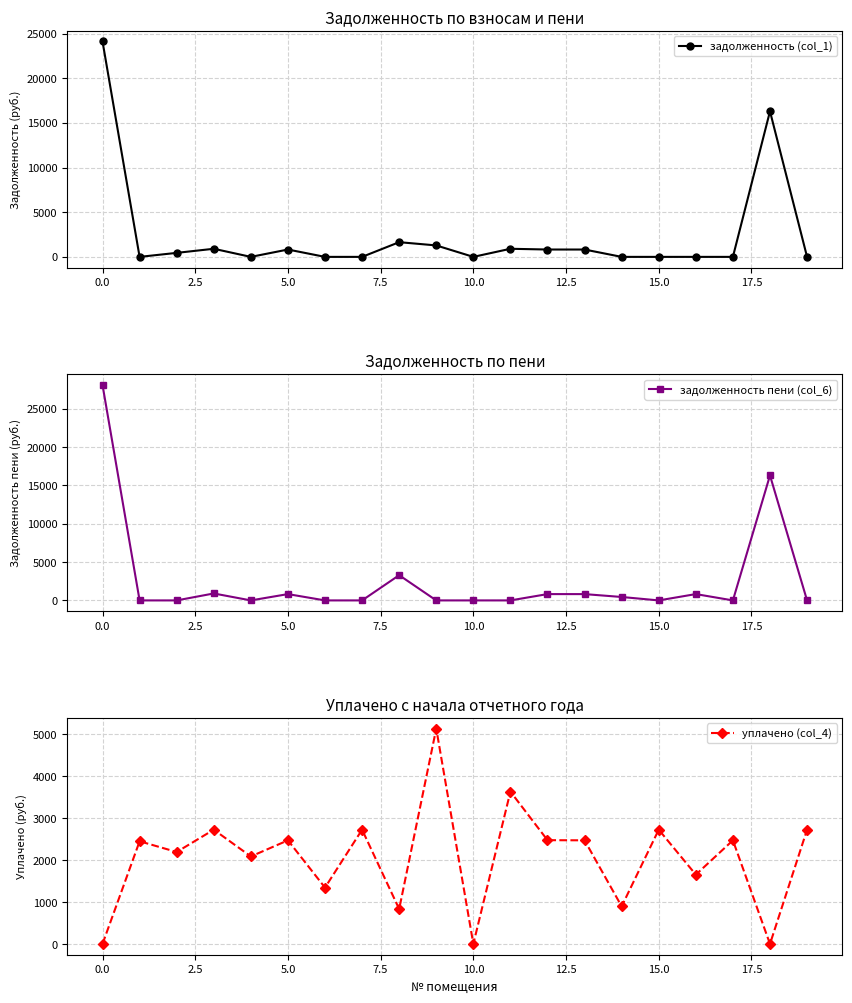

True or false: задолженность (col_1) has more than 2 interior local peaks.

True